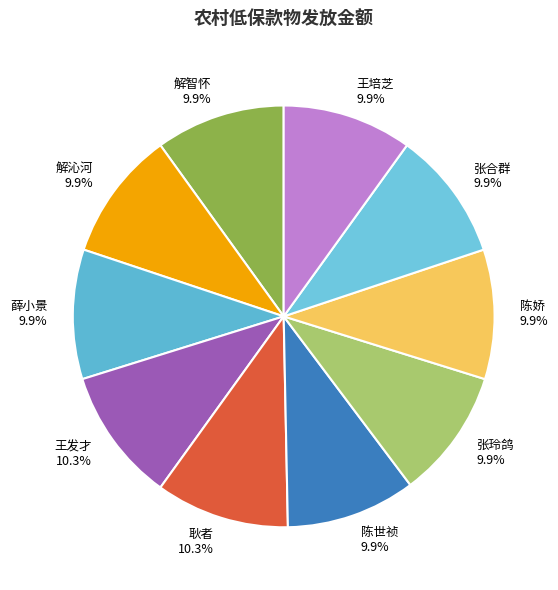

Is 张合群 the majority of the pie?

No